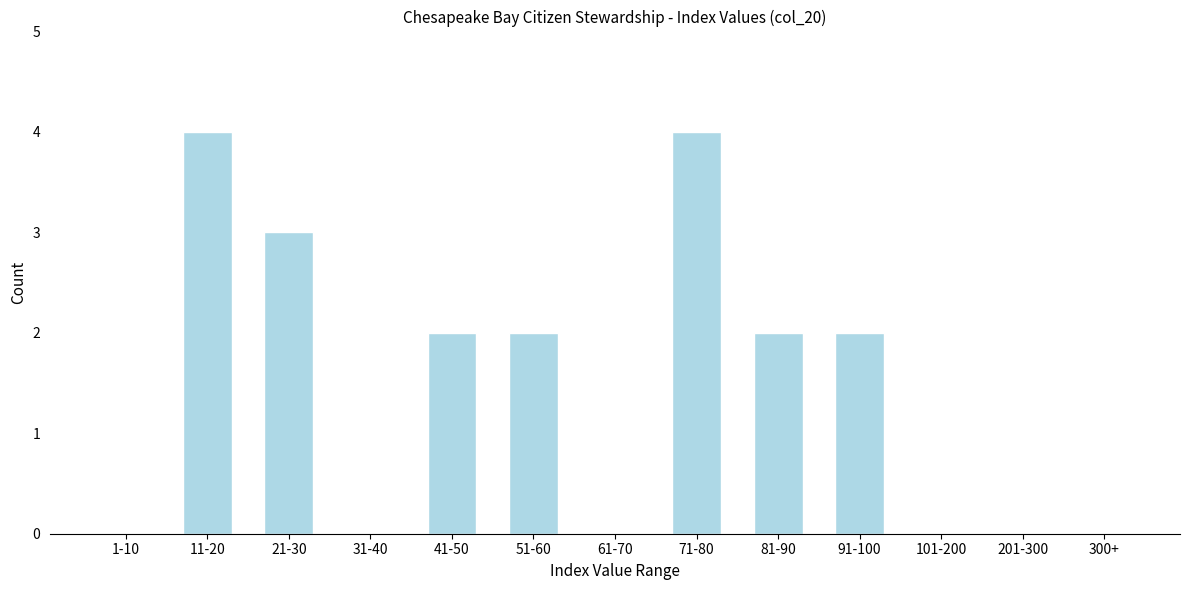

Reading left to right, extract all data points from this chart.

1-10=0	11-20=4	21-30=3	31-40=0	41-50=2	51-60=2	61-70=0	71-80=4	81-90=2	91-100=2	101-200=0	201-300=0	300+=0